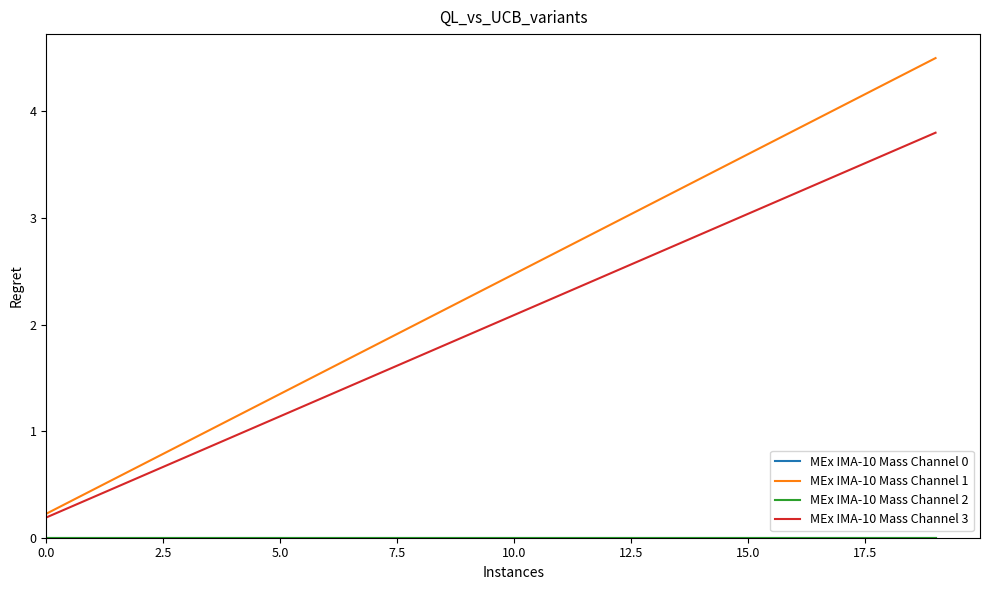

At which category is the sum across all series the highest?

19